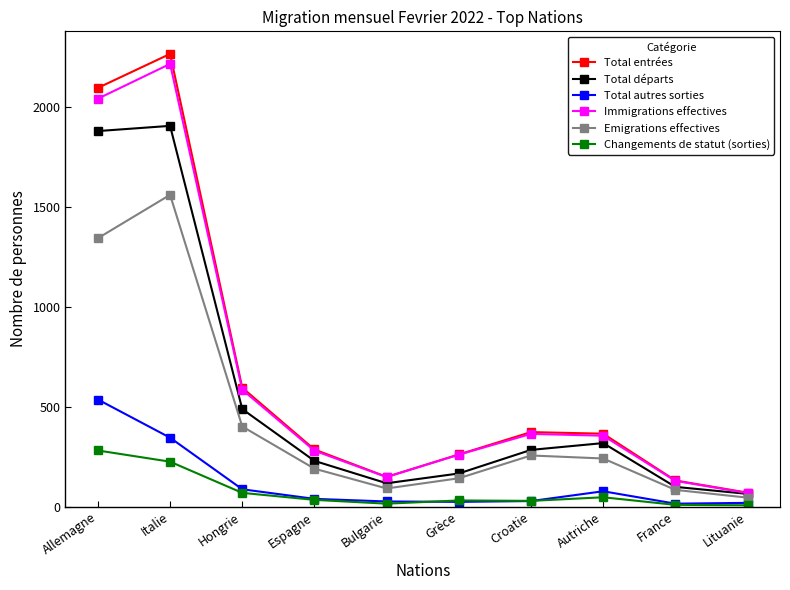

Does the chart display data point markers on the line(s)?

Yes